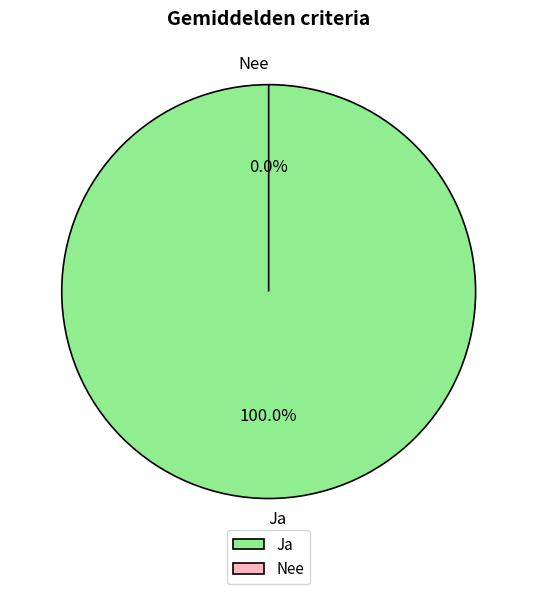

Is there any slice that represents more than half of the pie?

Yes